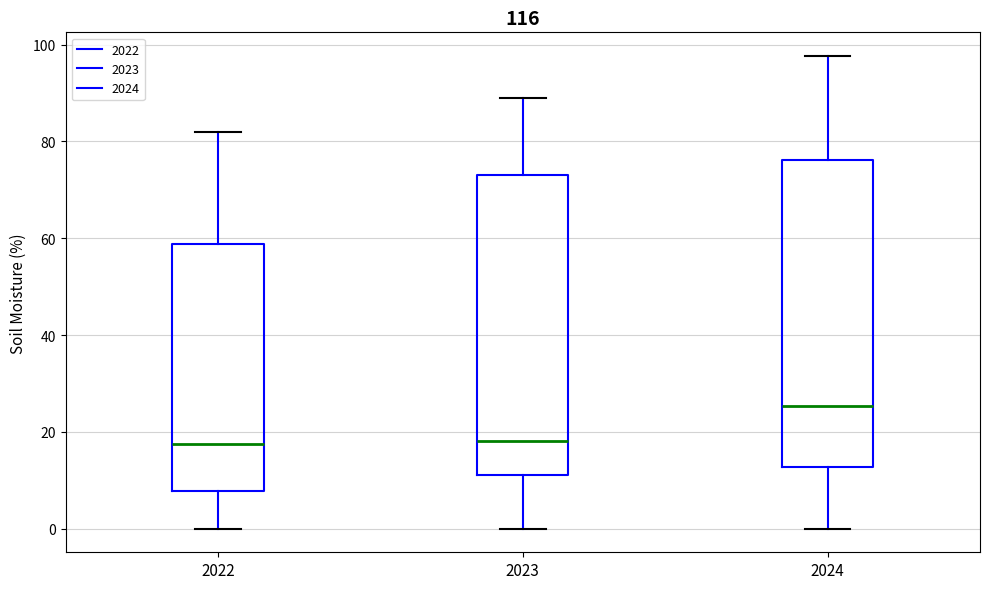

Reading left to right, transcribe this box plot: for each box, give where its median line is, the range the box spans, and where its two whiskers end, as read against the y-axis. The values are not printed on the chart, so give them approximately, as read against the axis.

2022: median 18, box 8 to 58, whiskers 0 to 82
2023: median 18, box 10 to 74, whiskers 0 to 90
2024: median 26, box 12 to 76, whiskers 0 to 98